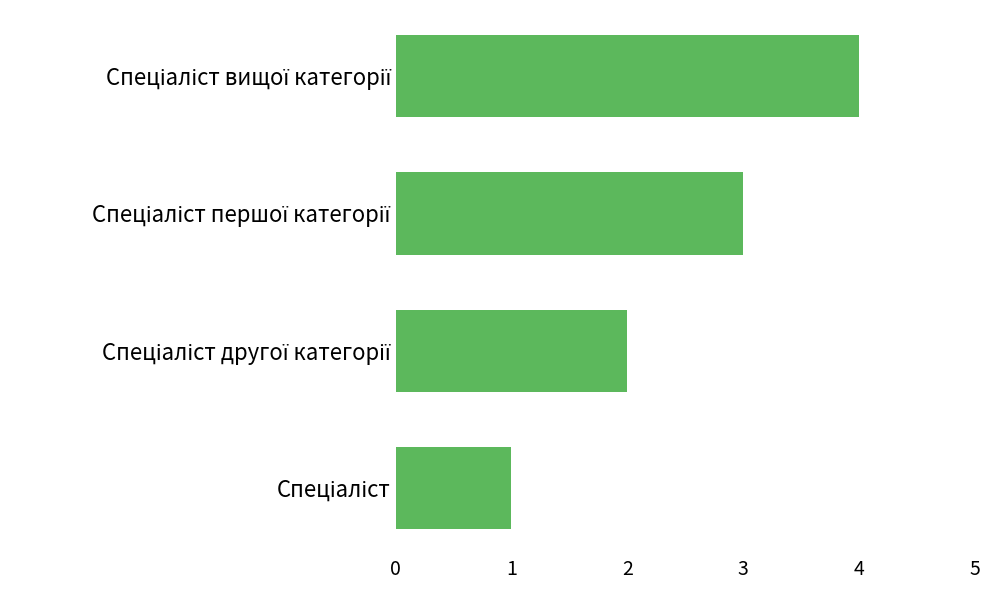

How many categories are shown in the chart?

4